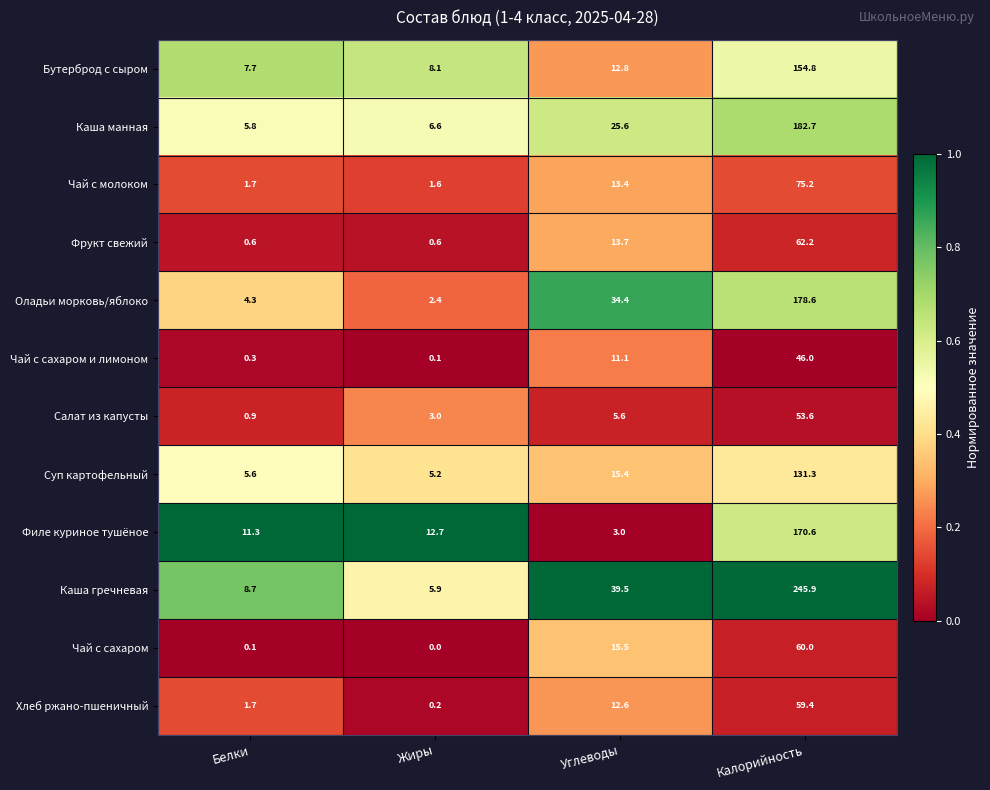

Where does the Чай с сахаром series first go above 15?

Углеводы